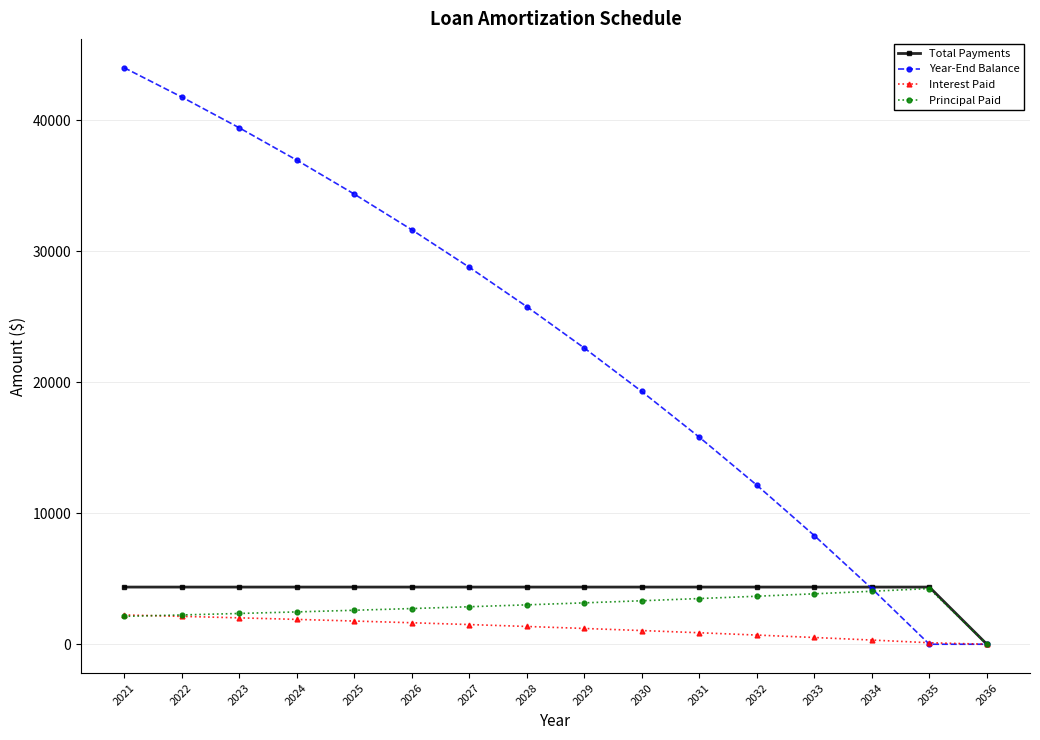

What is the total value across all series at 2023?

48171.1